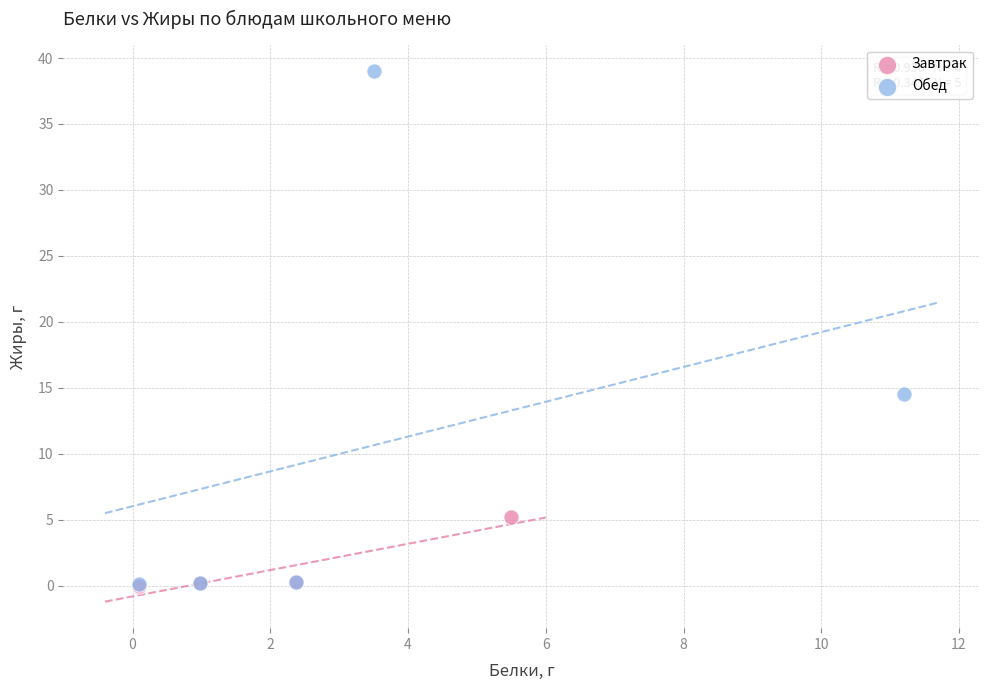

Which series has the largest Y range (max minus min)?

Обед